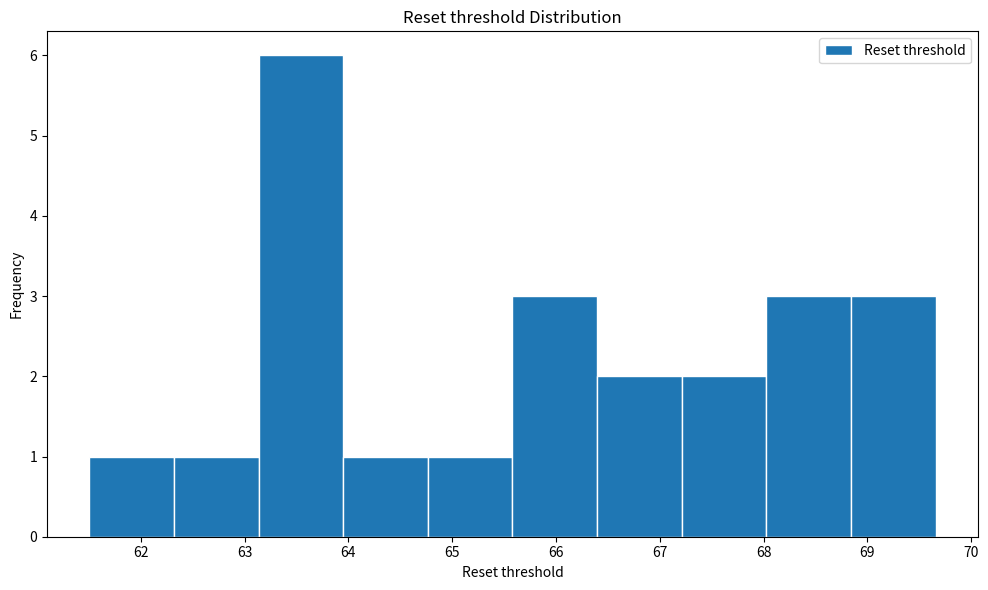

Reading left to right, list every bar in this chart as the range it spans on the x-axis followed by its height. Neither the bar edges nor the heights are printed on the chart, so give them approximately, as read against the axes.

61.5 to 62.3: 1
62.3 to 63.1: 1
63.1 to 63.9: 6
63.9 to 64.8: 1
64.8 to 65.6: 1
65.6 to 66.4: 3
66.4 to 67.2: 2
67.2 to 68.0: 2
68.0 to 68.8: 3
68.8 to 69.7: 3